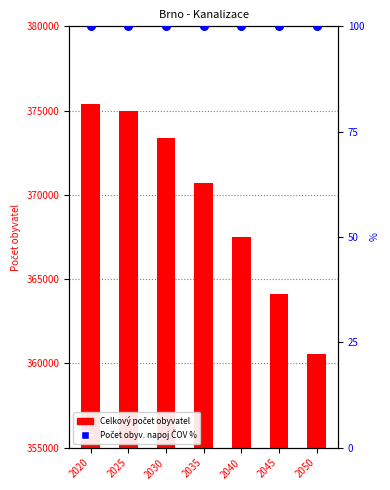

Which series has the largest total across all categories?

Celkový počet obyvatel